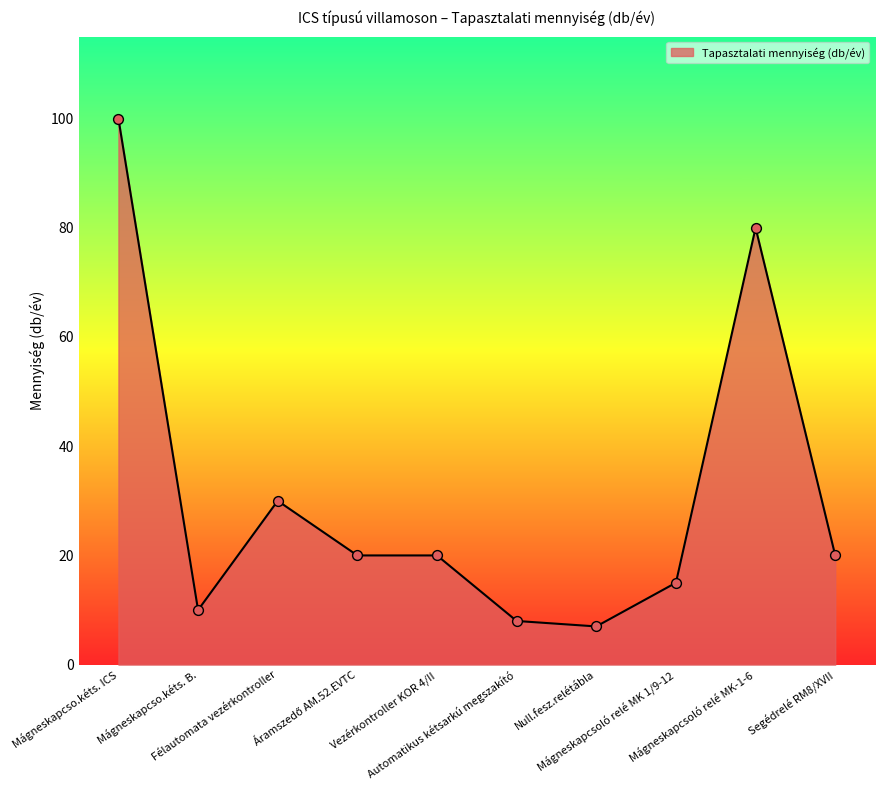

Approximately how many times larger is the value at Mágneskapcso.kéts. B. compared to Félautomata vezérkontroller?

0.3